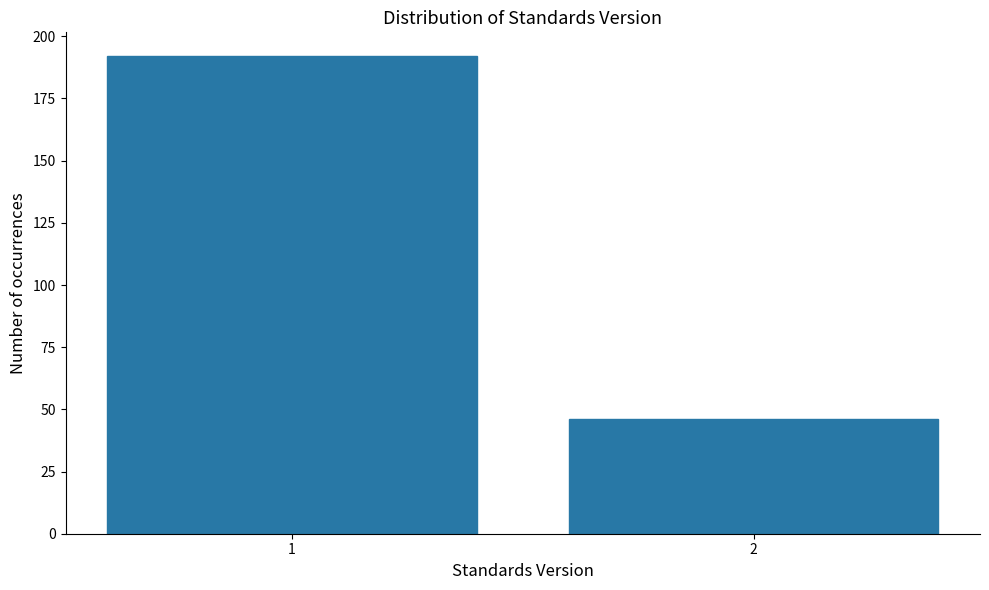

Reading left to right, transcribe all the data shown in this chart.

192	46